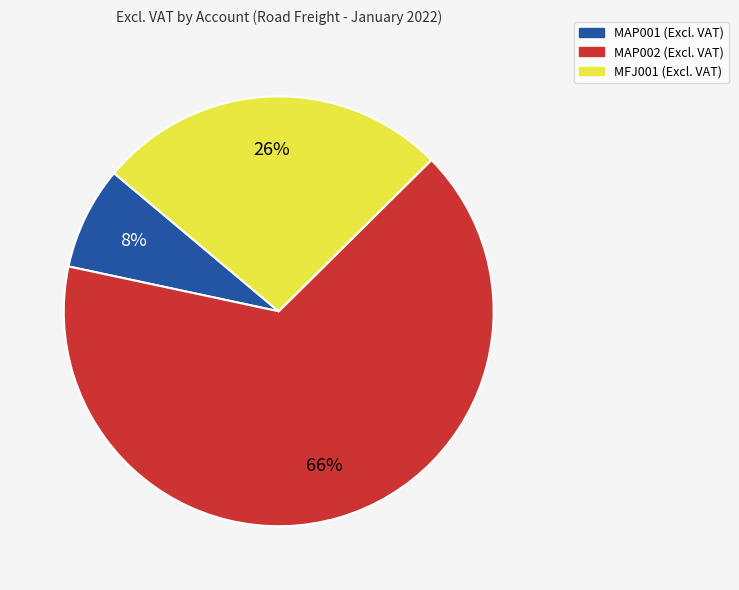

Rank the categories by value from lowest to highest.

MAP001, MFJ001, MAP002